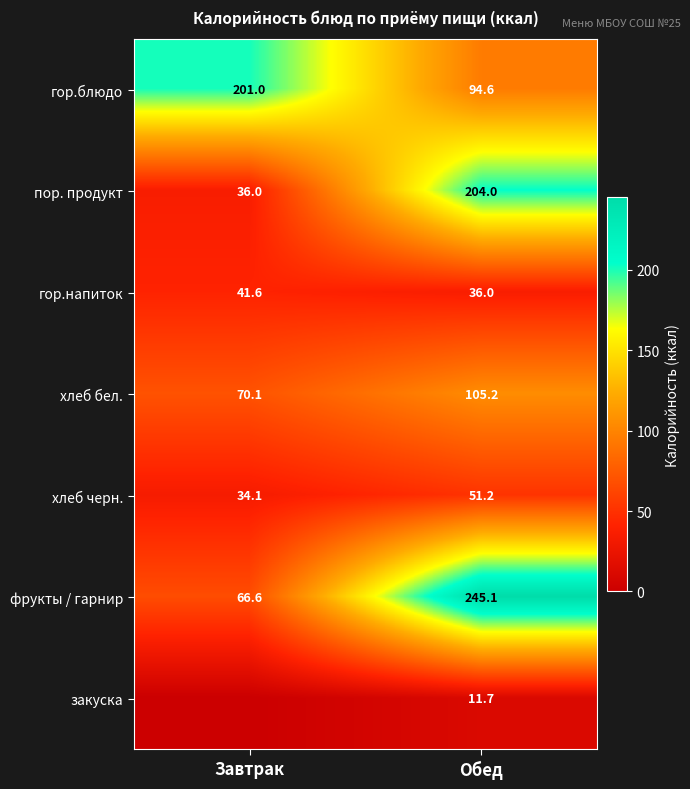

Which category has the lowest value in the хлеб бел. series?

Завтрак